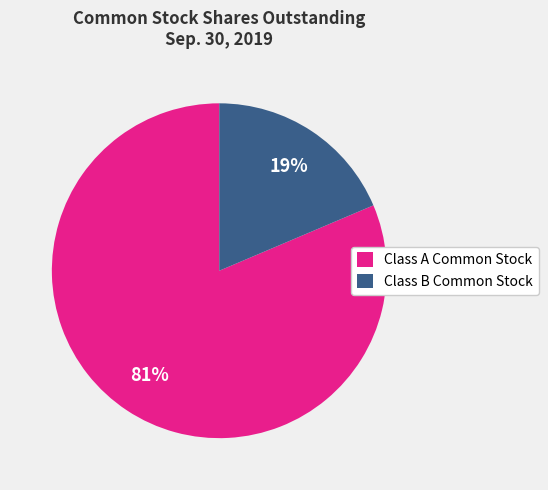

Does Class B Common Stock represent more than half of the total?

No